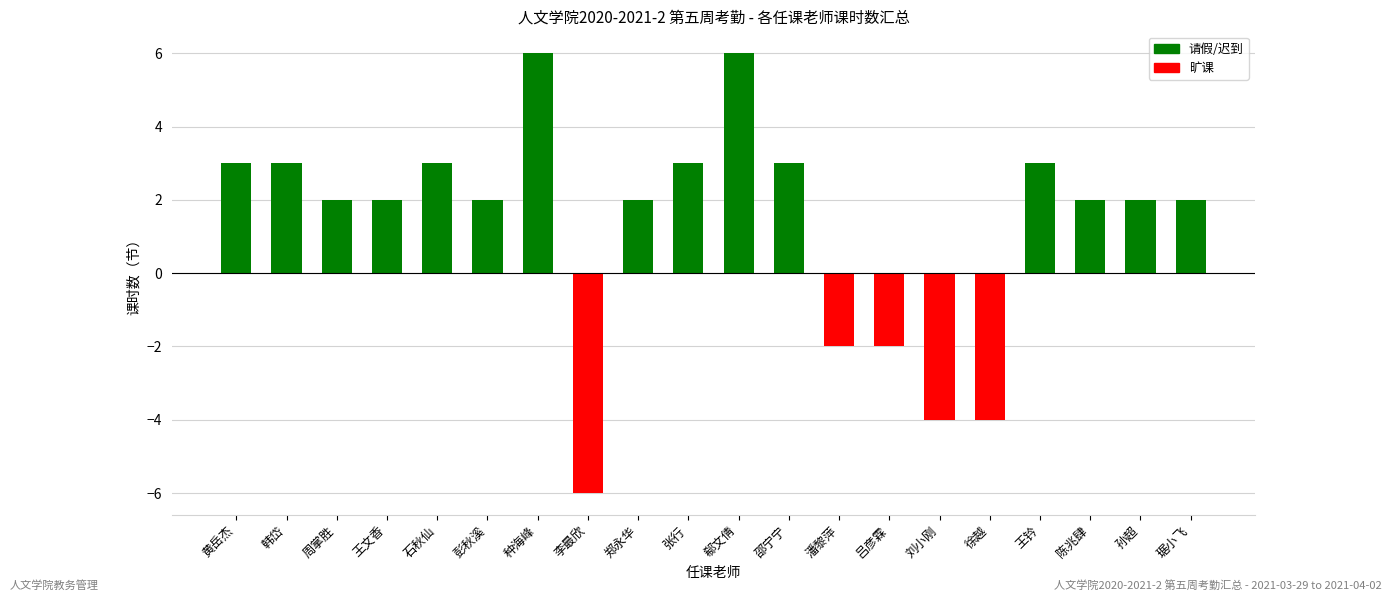

What is the sum of all values?

26